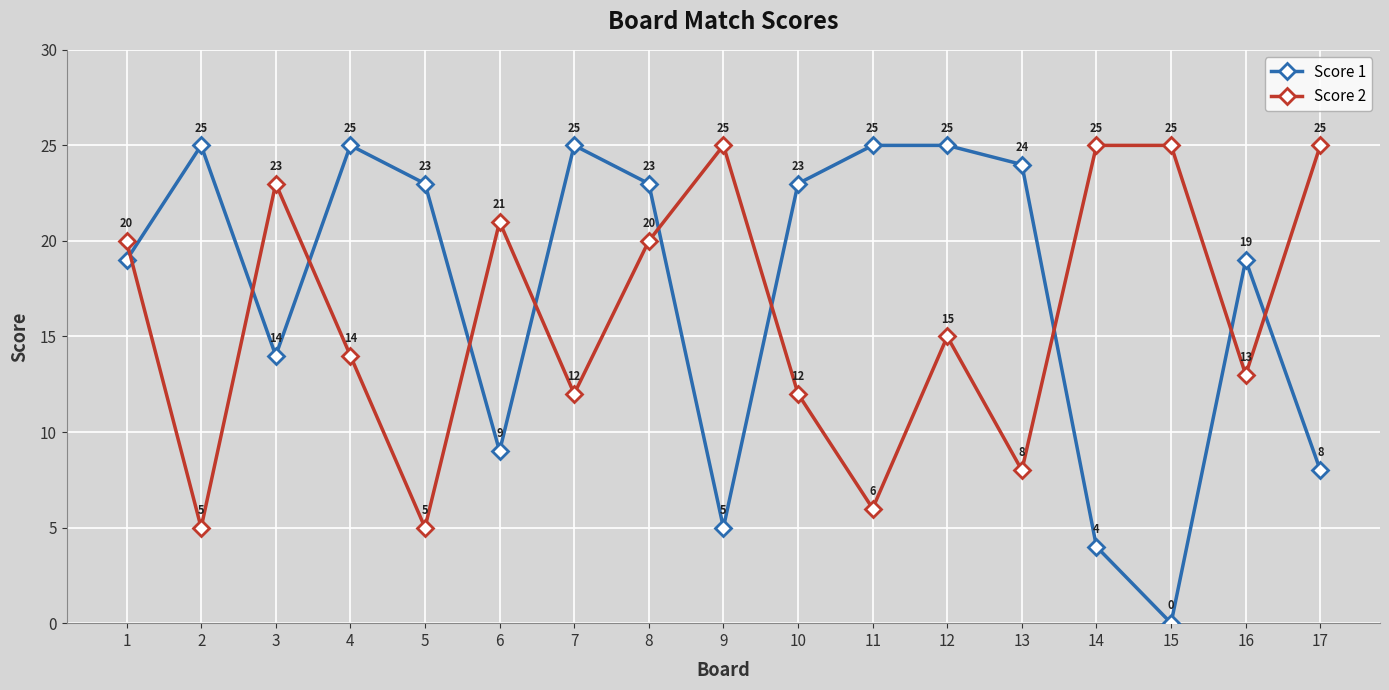

At which category does Score 1 reach its first local valley?

3